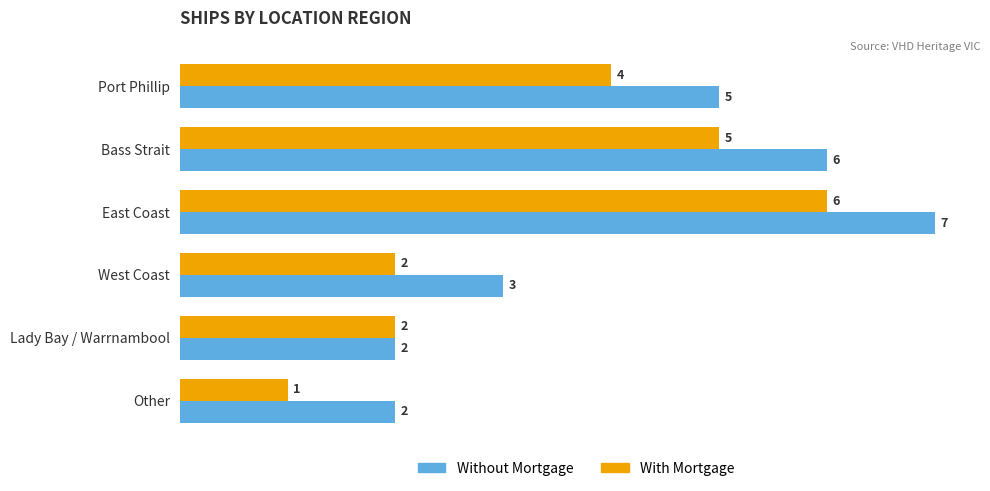

Count the Without Mortgage values in the range 2 to 6.

5